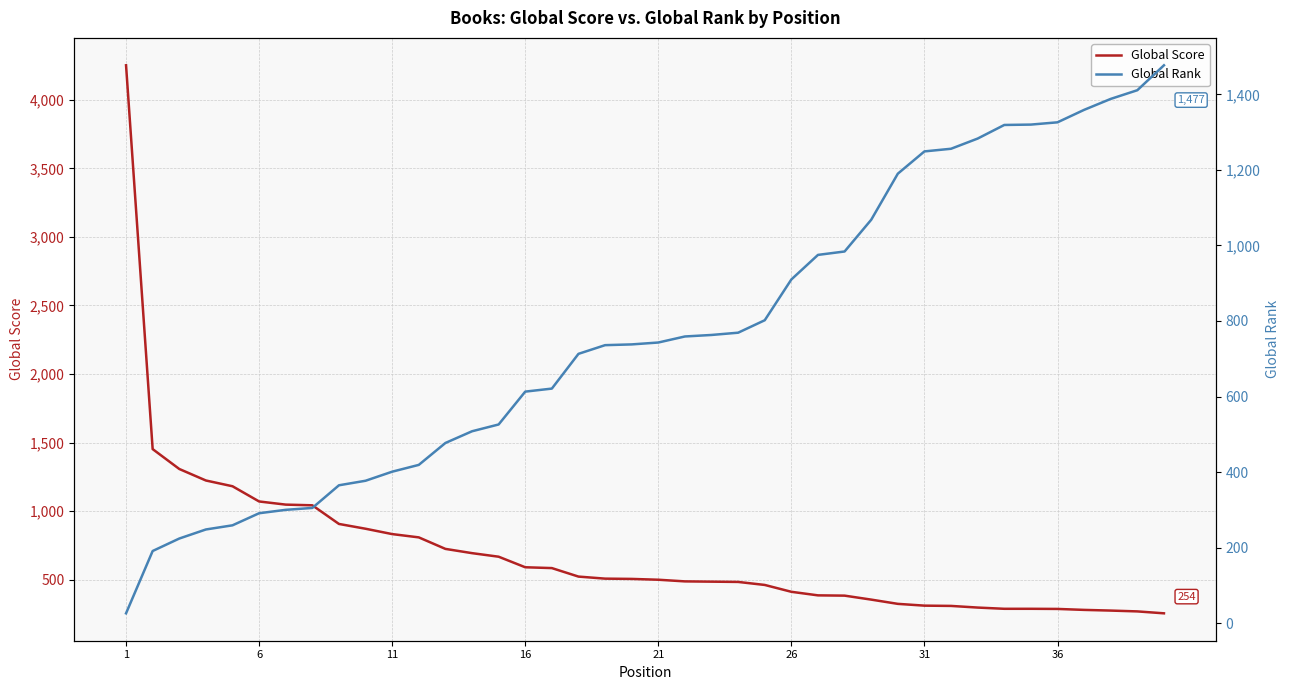

What is the maximum value for Global Score?

4252